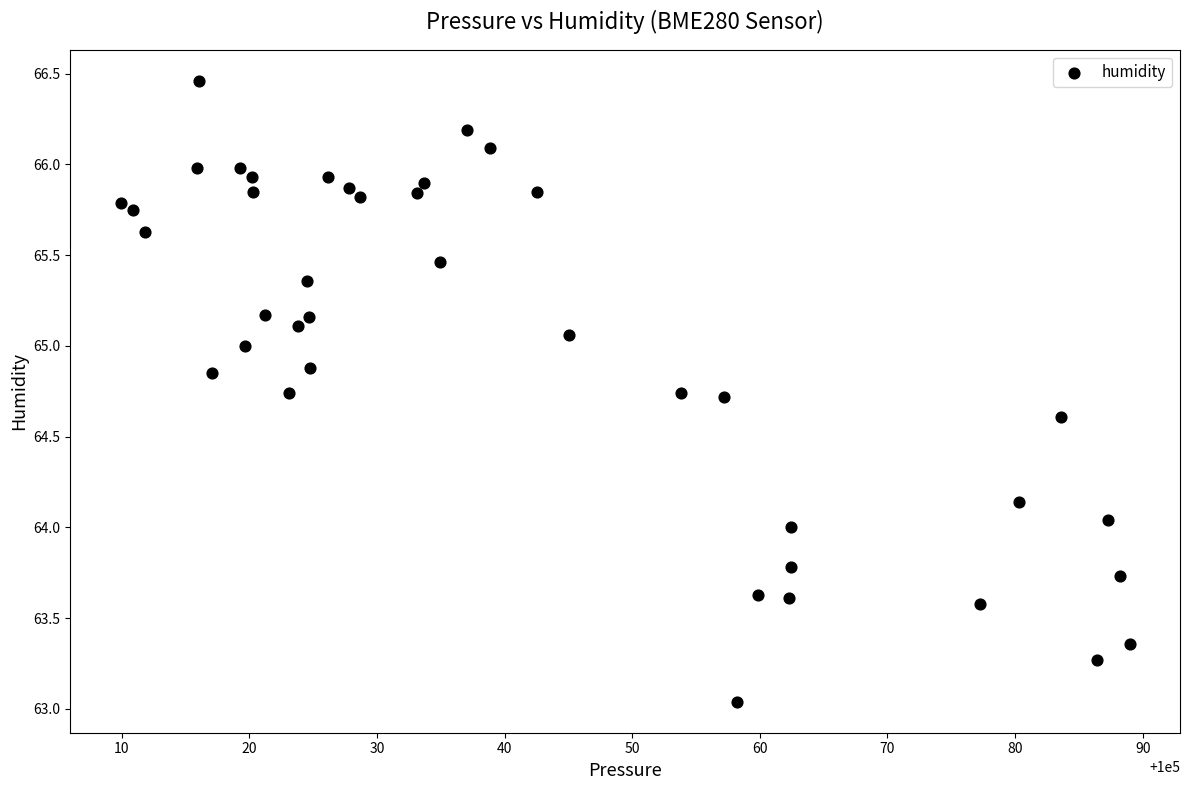

What is the range of Y values (max minus min)?

3.4